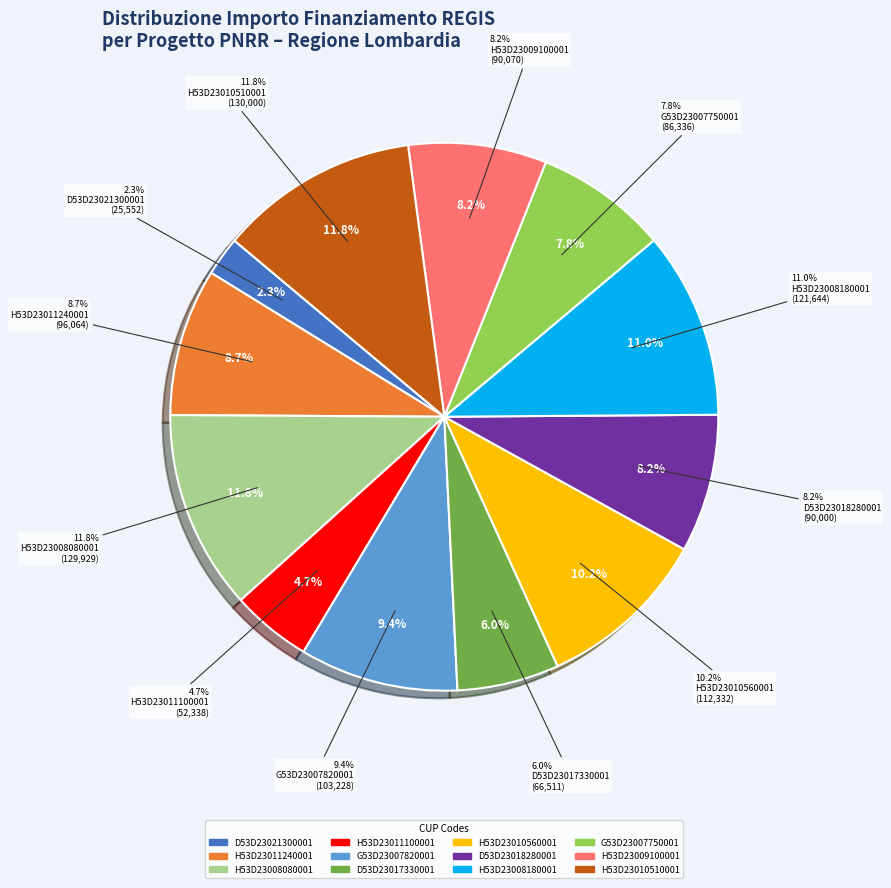

To the nearest percent, what percentage of the pie is MILANO-H53D23008080001?

12%